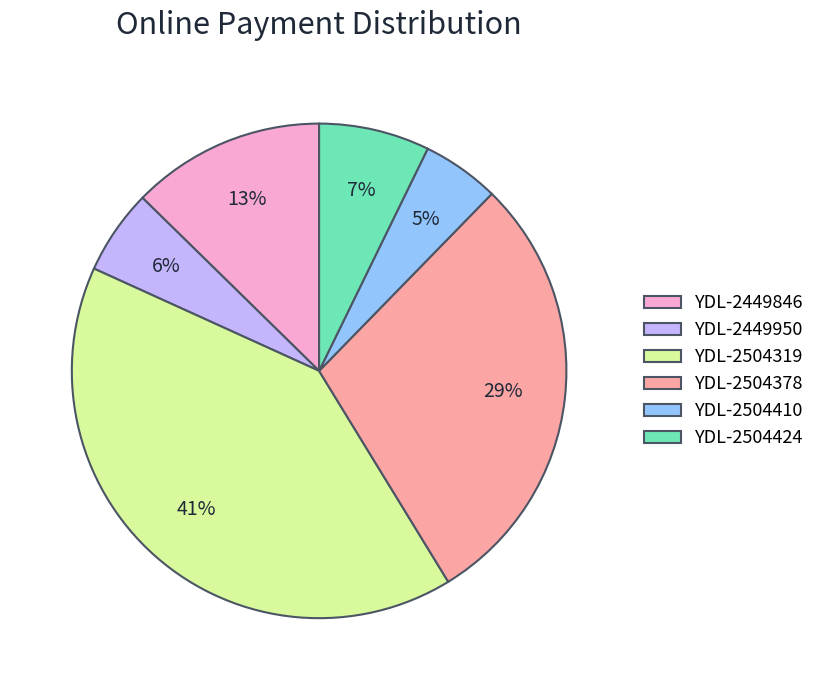

Is it true that YDL-2449846 is 1% of the pie?

False